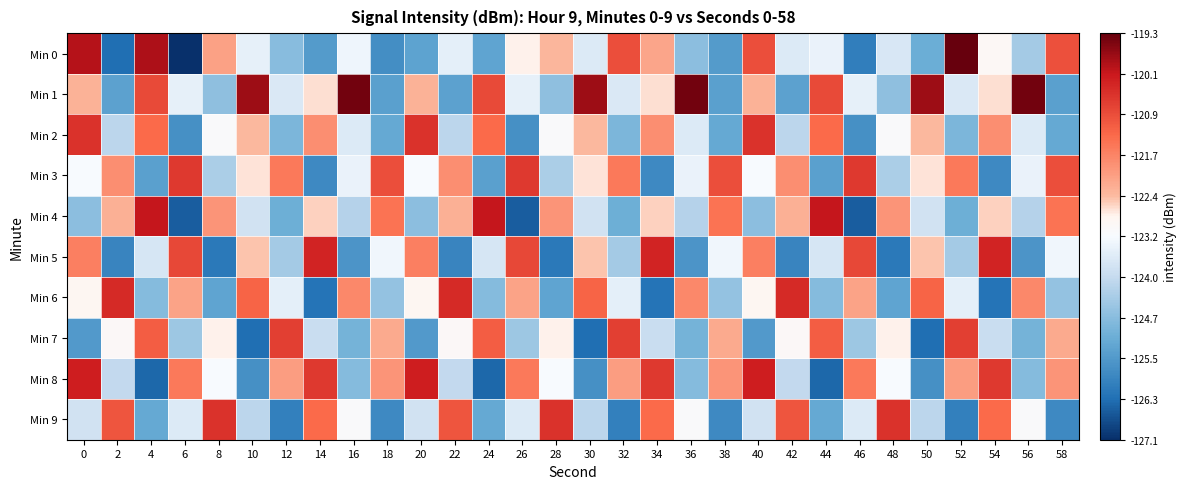

How many series are shown in this chart?

10